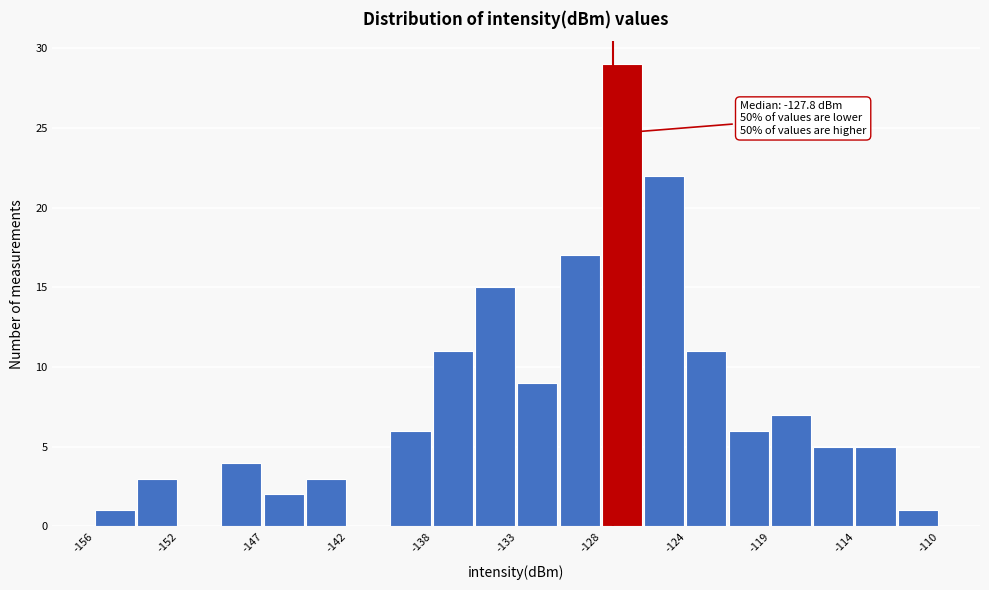

Over which range of the x-axis is the bar tallest?

-128.5 to -126.0